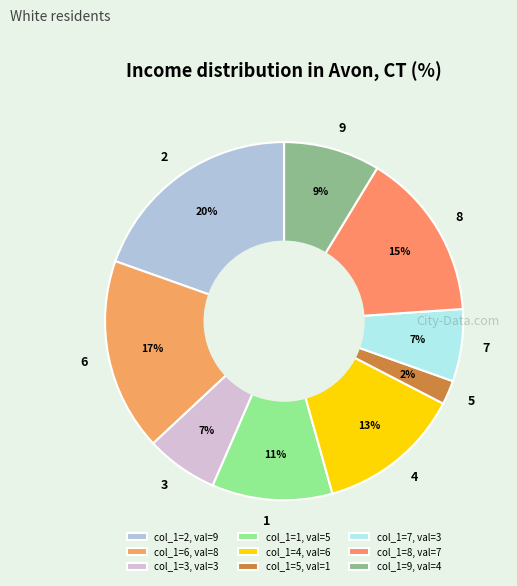

Which slice is the largest?

2